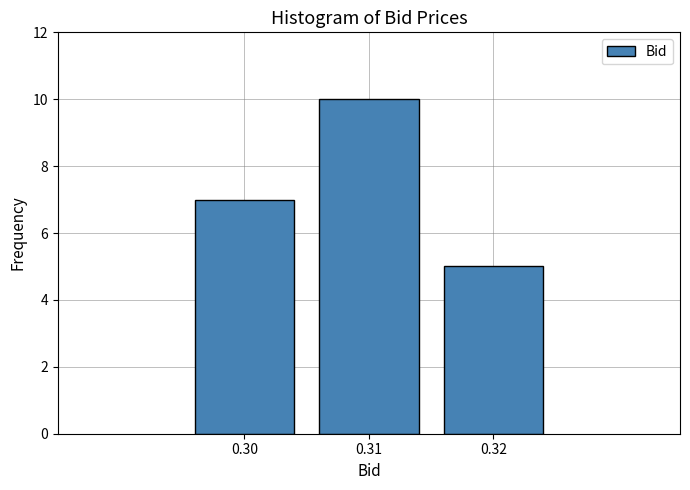

Reading left to right, list all the values displayed in this chart.

0.30=7	0.31=10	0.32=5